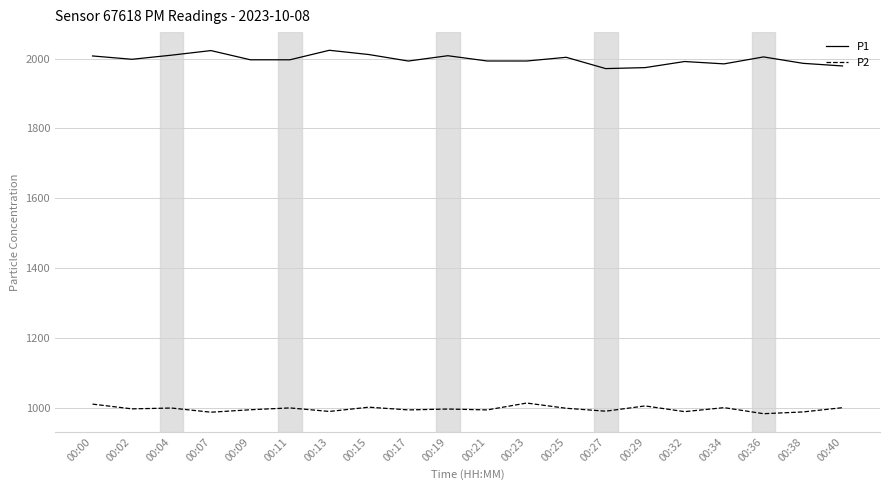

What is the difference between the P1 values at 00:23 and 00:34?

8.2